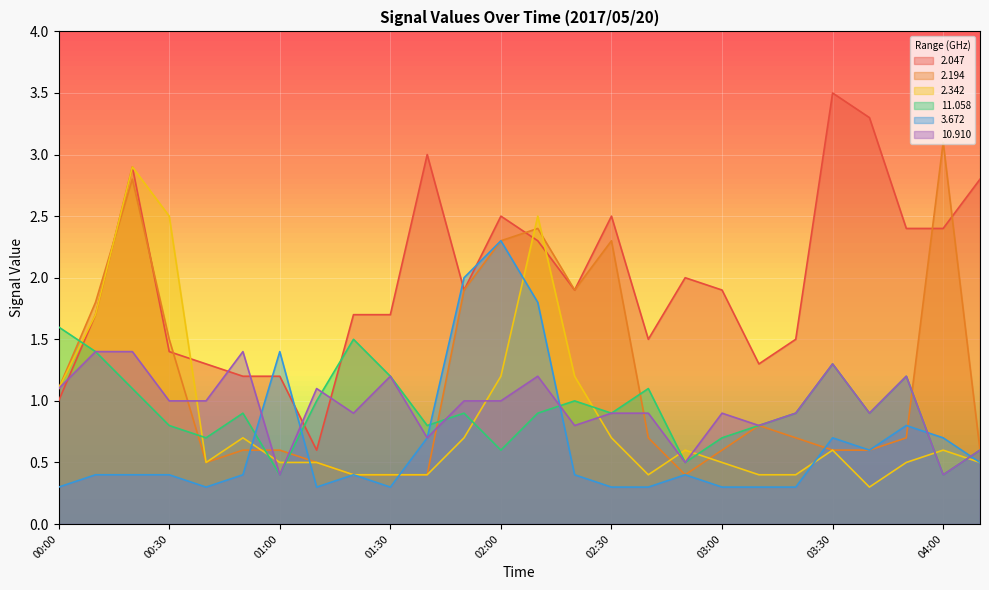

What position from the right is 01:30?

17